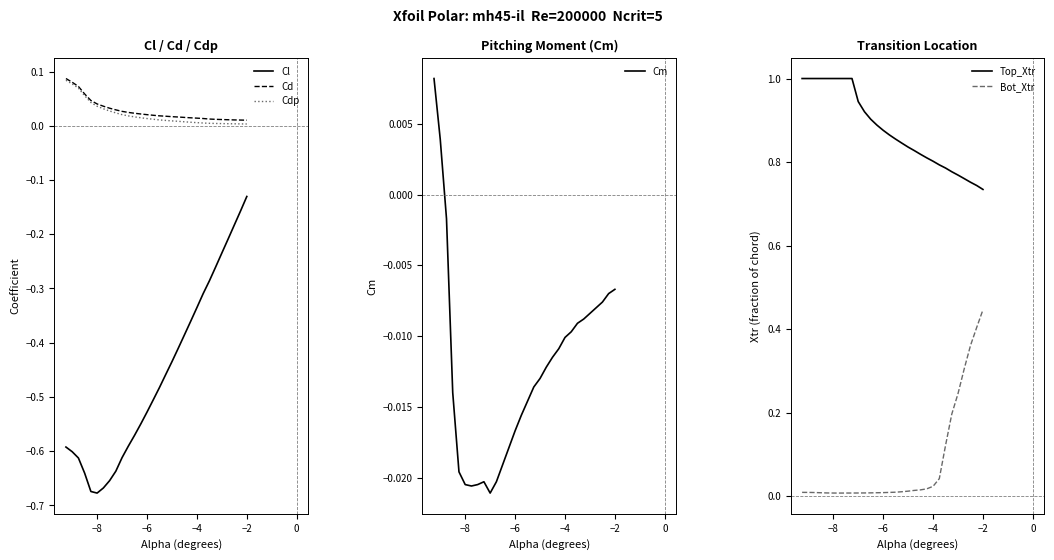

Which category has the highest value in the Cl series?

−2